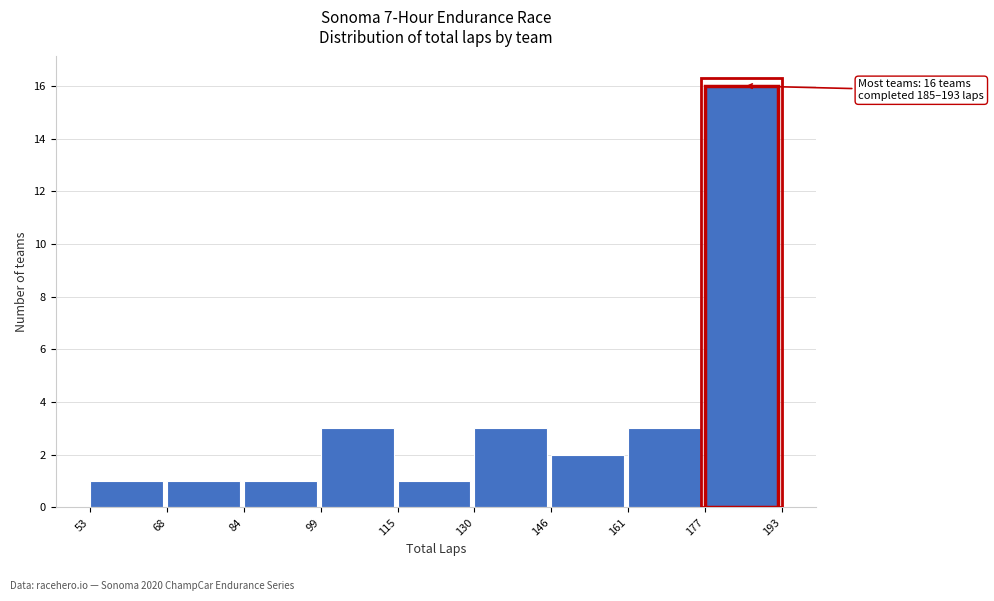

Over which range of the x-axis is the bar tallest?

177 to 193